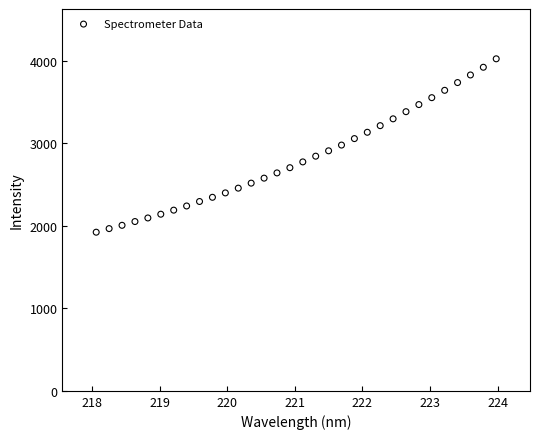

What is the range of Y values (max minus min)?

2102.9